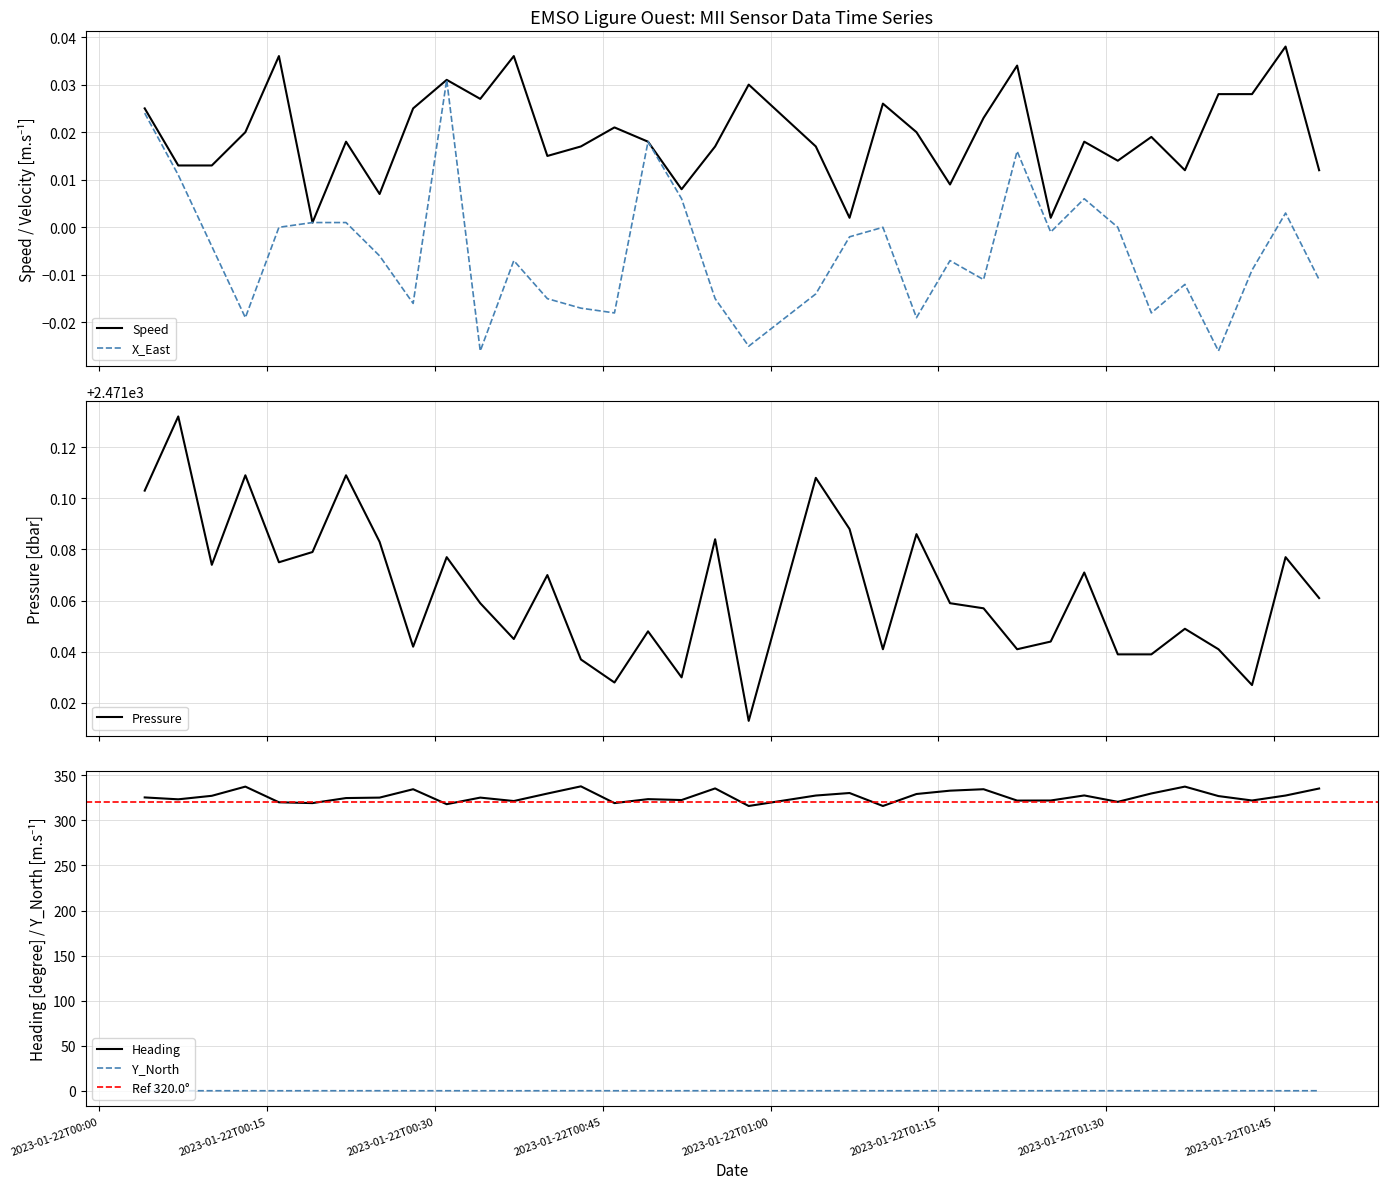

Where does the X_East series first go above 0?

2023-01-22T00:04:03